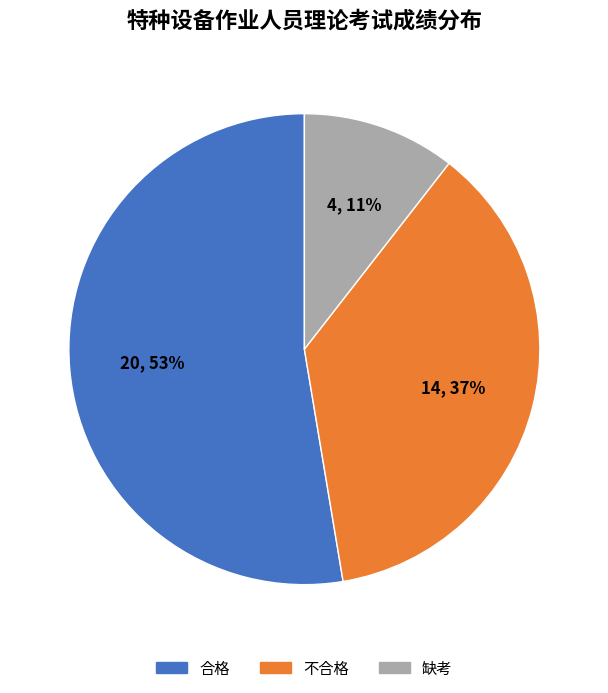

True or false: 合格 accounts for 39% of the total.

False